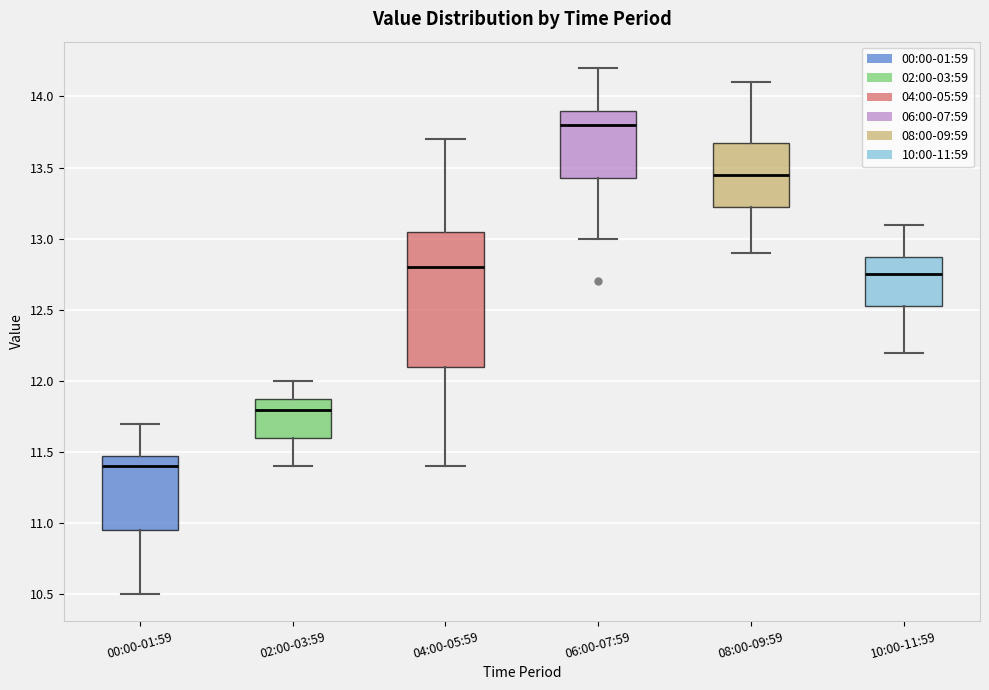

Reading left to right, read every box against the y-axis: the position of its median line, the range the box covers, and the ends of its whiskers. The values are not printed on the chart, so give them approximately, as read against the axis.

00:00-01:59: median 11.40, box 10.95 to 11.50, whiskers 10.50 to 11.70
02:00-03:59: median 11.80, box 11.60 to 11.90, whiskers 11.40 to 12.00
04:00-05:59: median 12.80, box 12.10 to 13.05, whiskers 11.40 to 13.70
06:00-07:59: median 13.80, box 13.45 to 13.90, whiskers 13.00 to 14.20
08:00-09:59: median 13.45, box 13.25 to 13.70, whiskers 12.90 to 14.10
10:00-11:59: median 12.75, box 12.55 to 12.90, whiskers 12.20 to 13.10